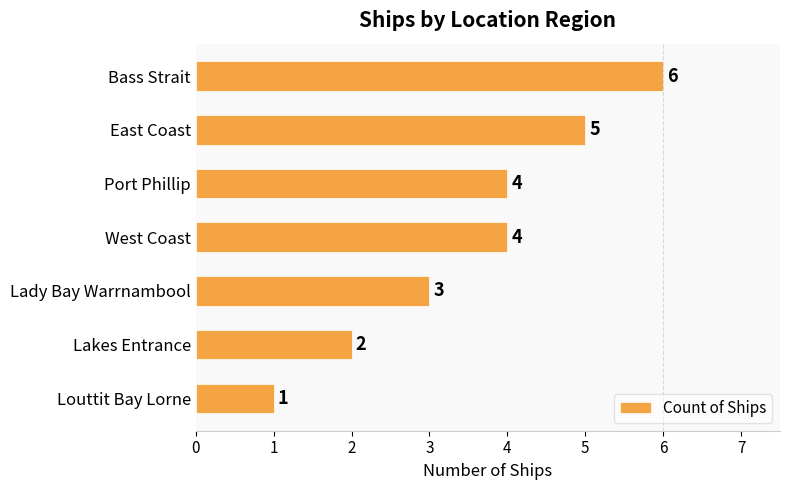

What is the sum of all values?

25